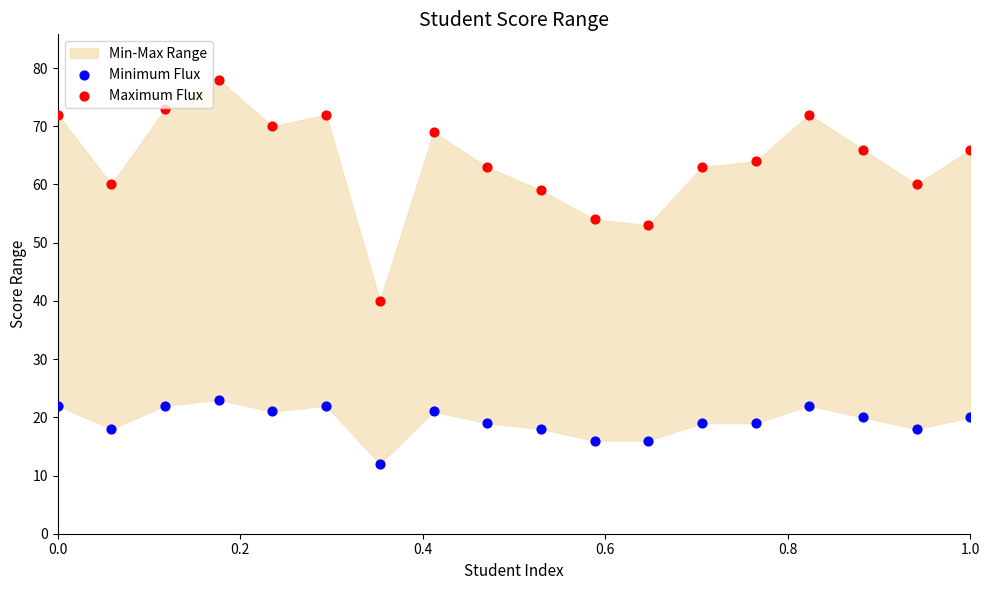

Which series has the largest Y range (max minus min)?

Maximum Flux